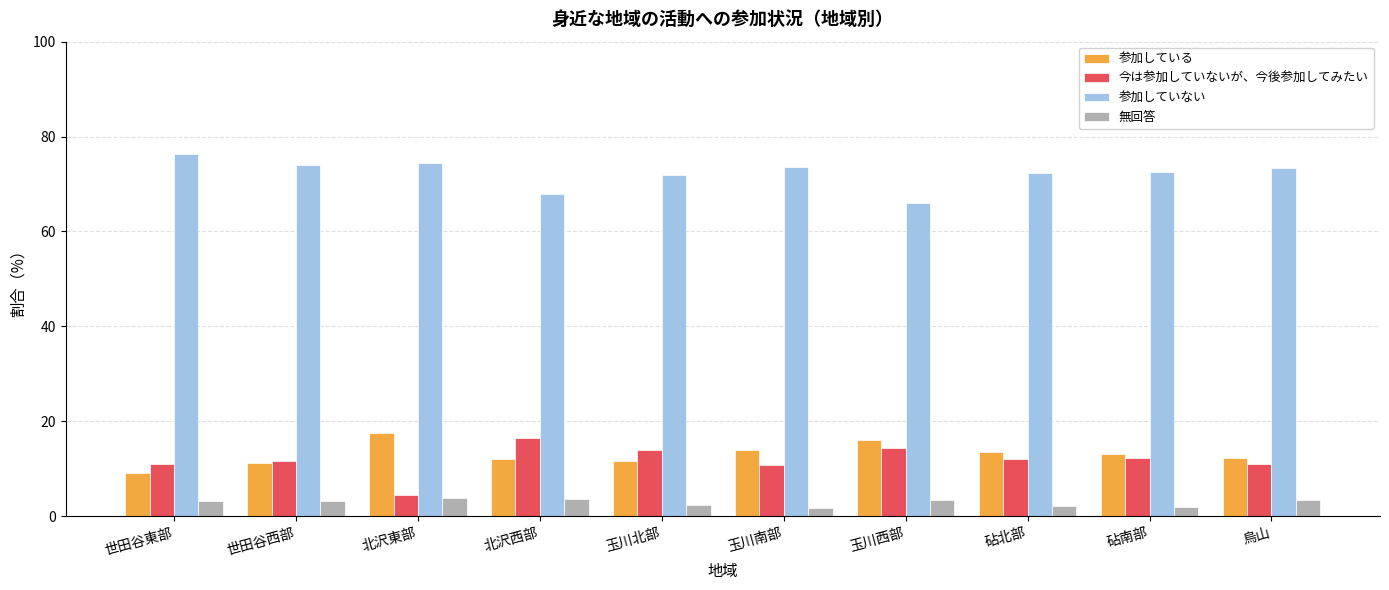

Rank the series by their maximum value, from highest to lowest.

参加していない, 参加している, 今は参加していないが、今後参加してみたい, 無回答